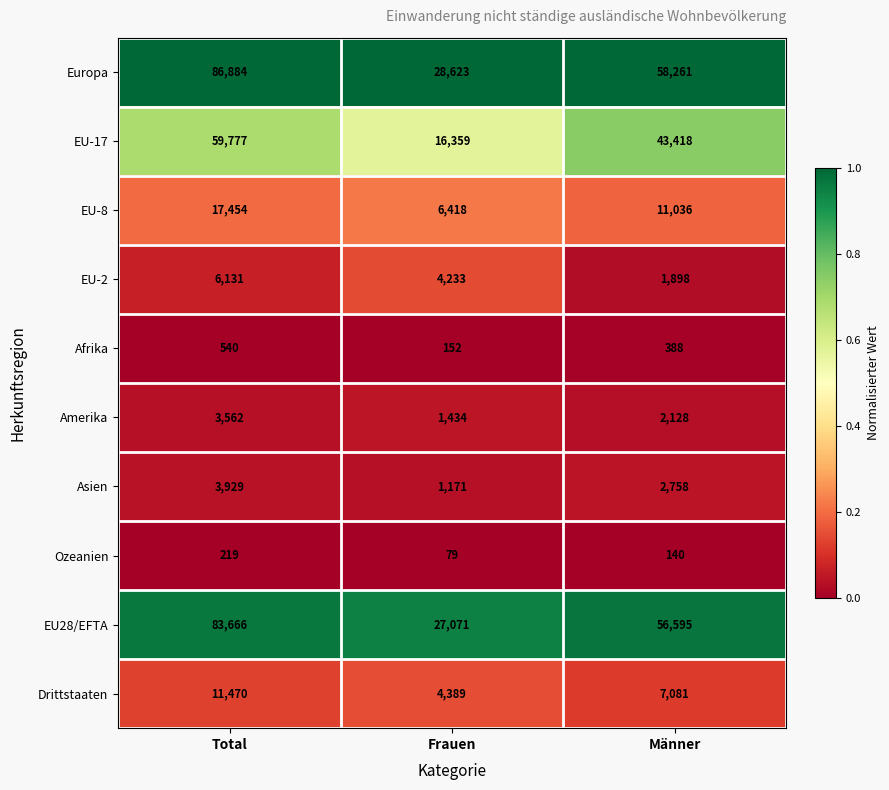

Is it true that EU-17 equals 24008 at Frauen?

False